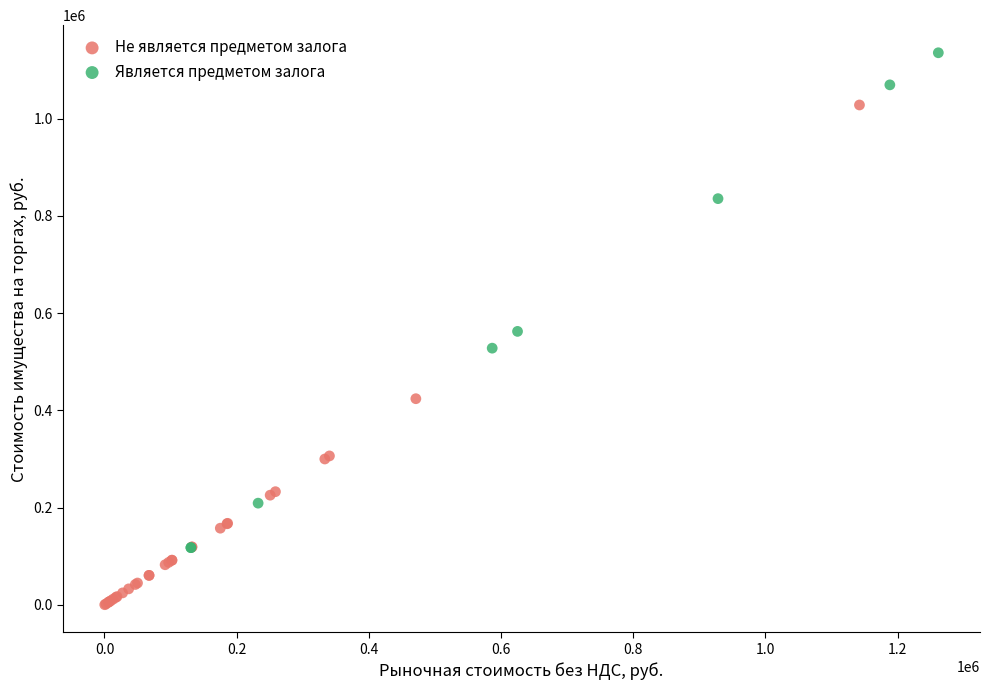

Which series contains the lowest Y value?

Не является предметом залога